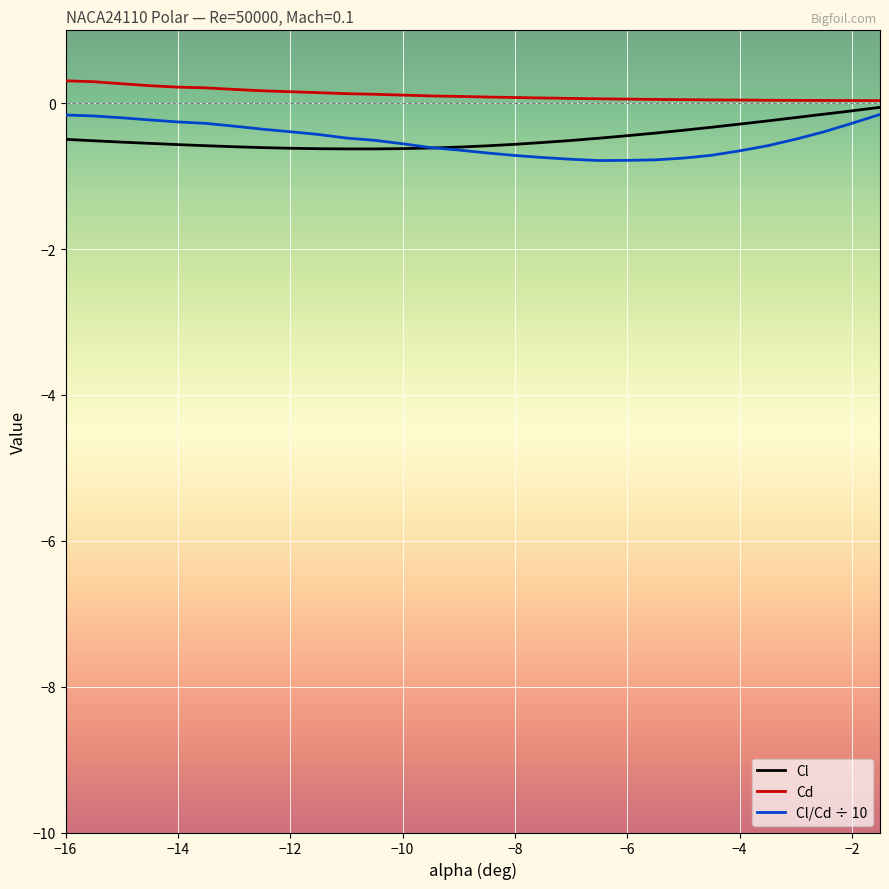

What is the greatest value displayed?

0.3